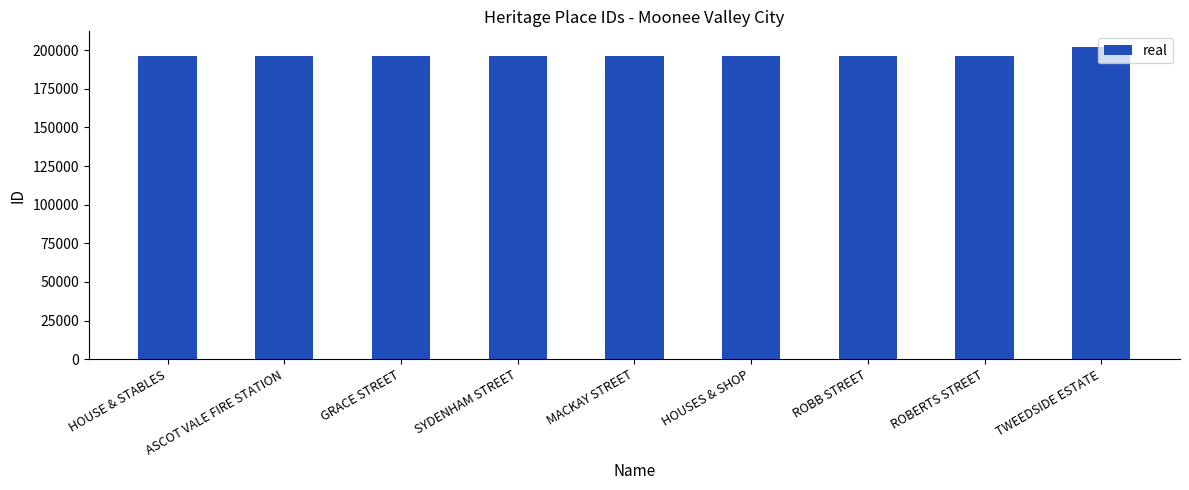

How many bars are there in total?

9